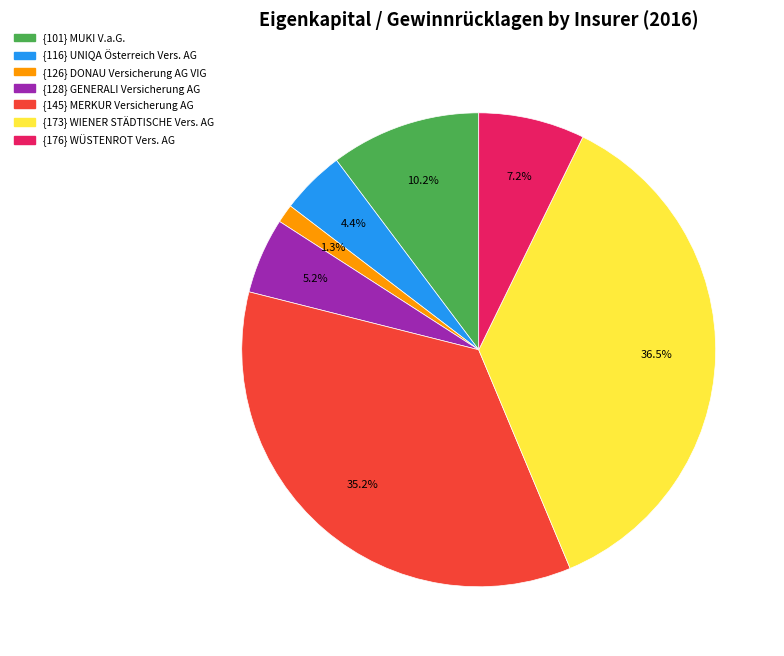

What is the largest slice in the pie chart?

{173} WIENER STÄDTISCHE Vers. AG